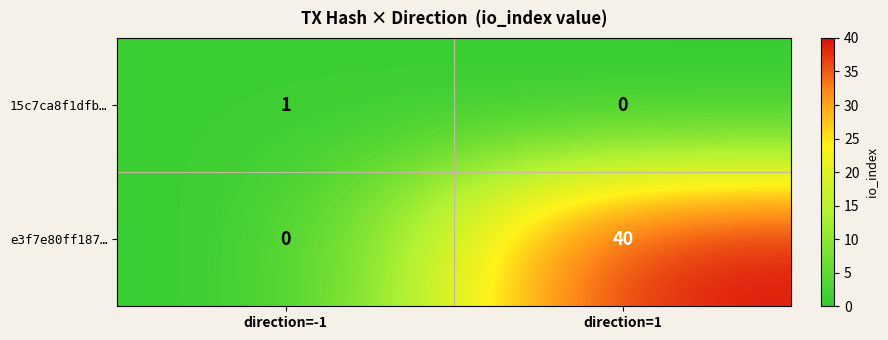

What is the difference between the maximum and minimum values in the e3f7e80ff187… series?

40